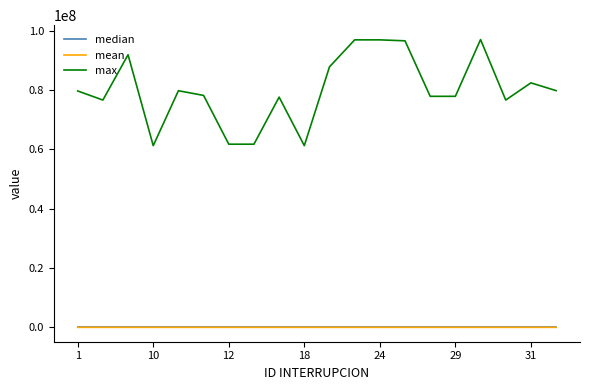

What are all the series names shown in the legend?

median, mean, max